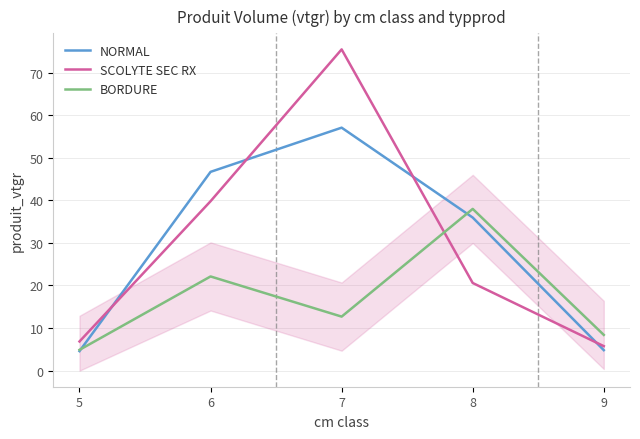

How many values in the BORDURE series exceed 12?

3